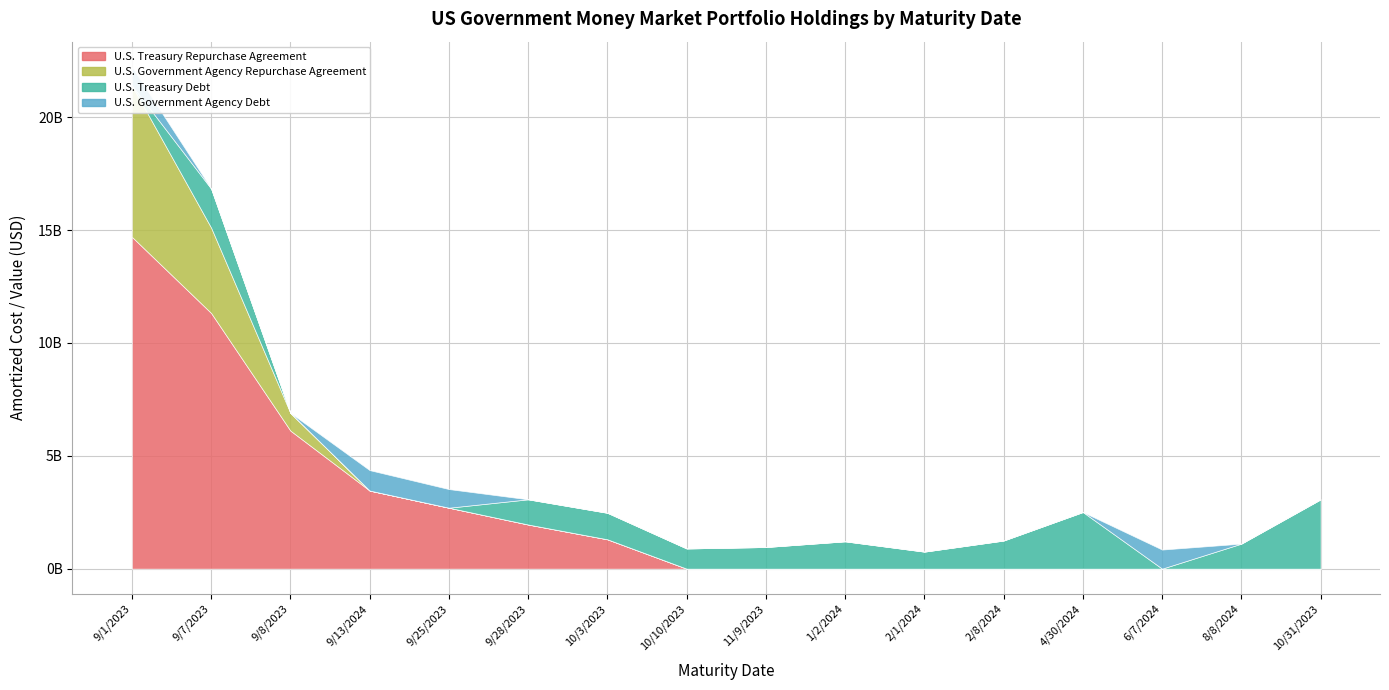

What is the sum of all U.S. Treasury Debt values?

15763244116